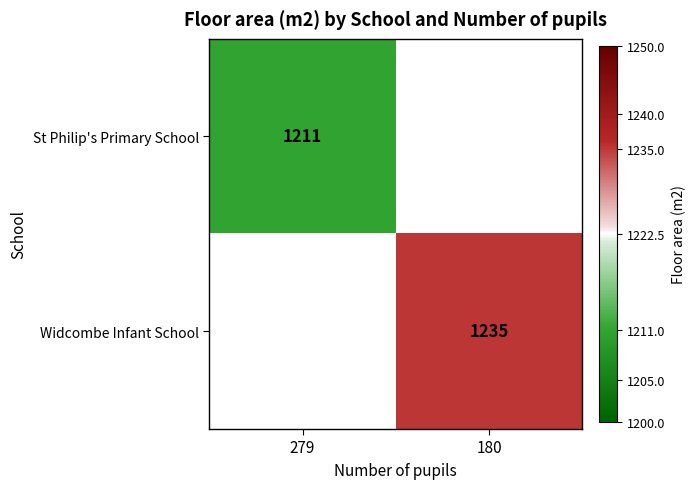

The Widcombe Infant School series shows 277.2 at 180. True or false?

False